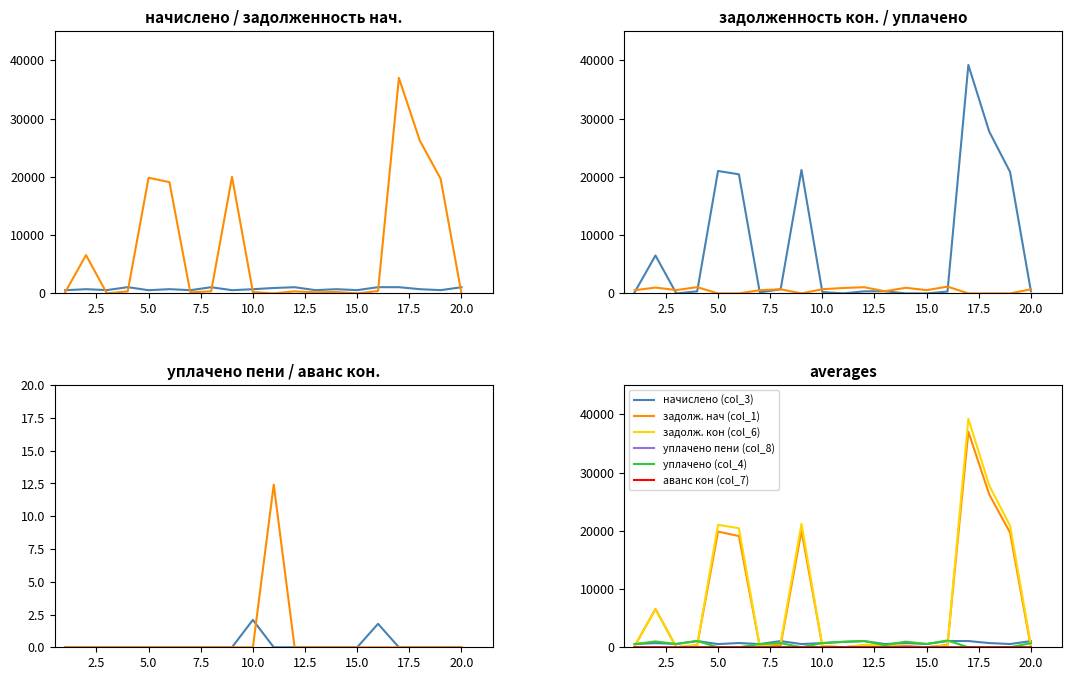

True or false: аванс кон (col_7) has more than 0 points higher than both neighbors.

True